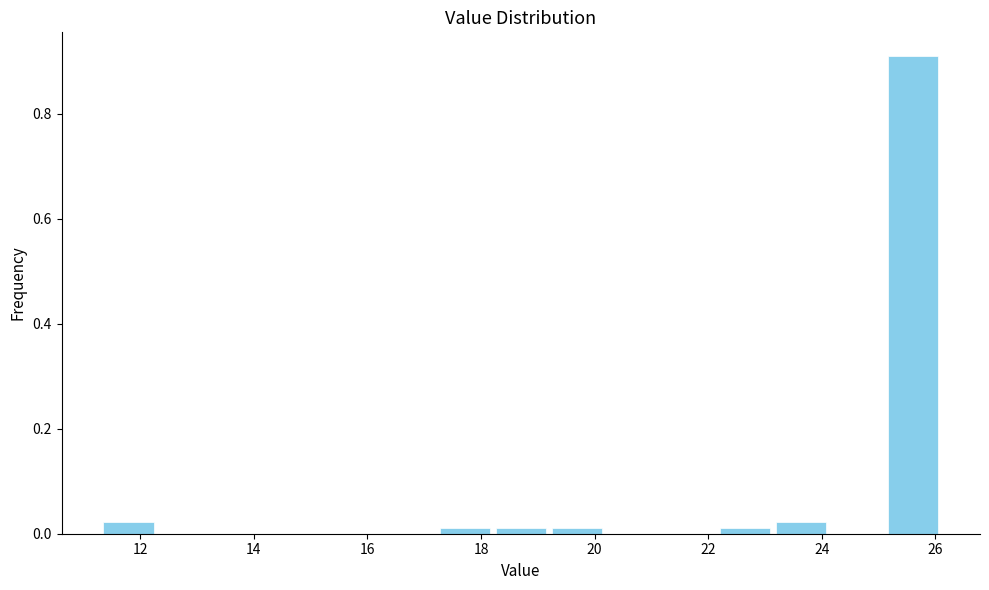

Over which range of the x-axis is the bar tallest?

25.2 to 26.2